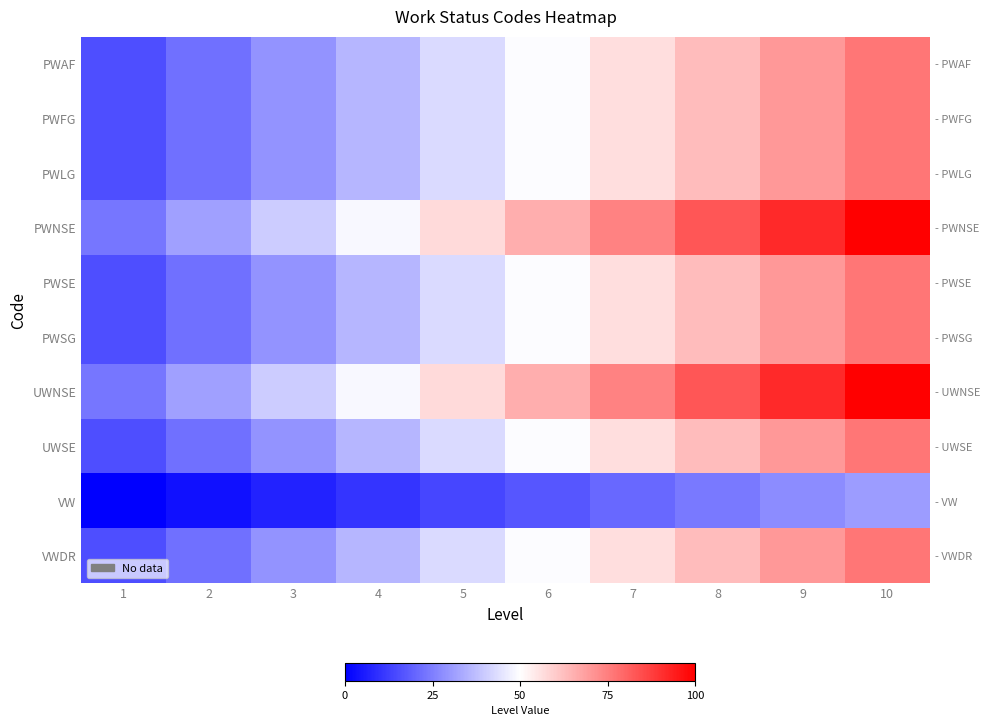

Is the value of PWSE at 10 greater than the value of PWLG at 6?

Yes